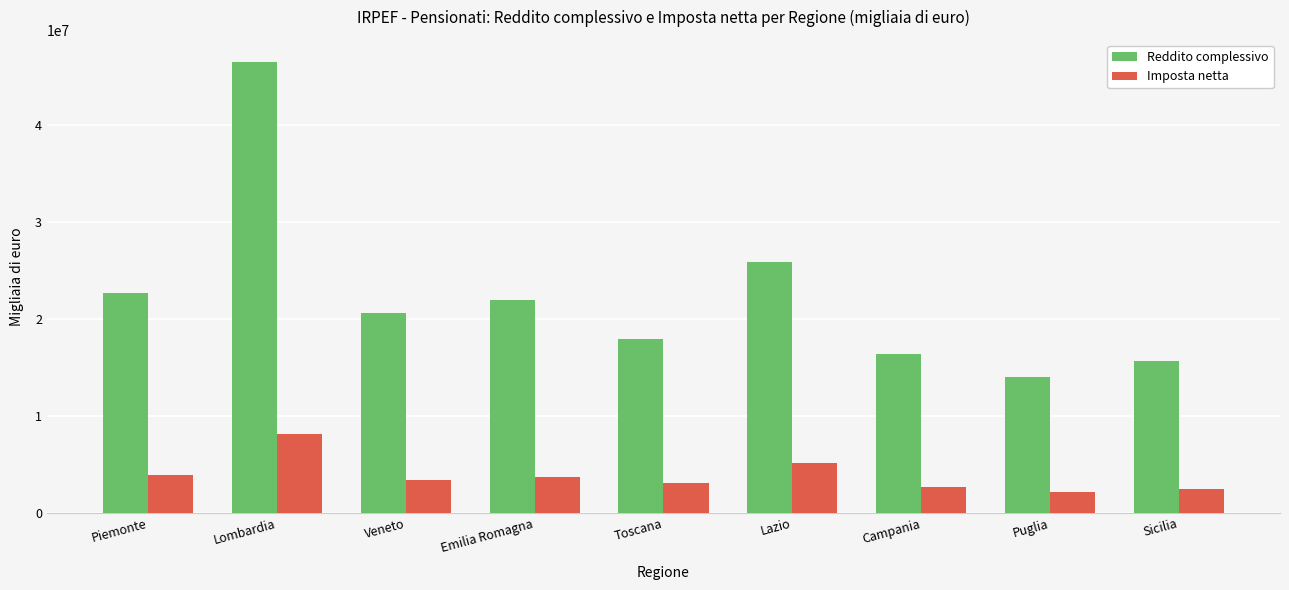

What is the spread (max minus min) of values at Sicilia?

13207037